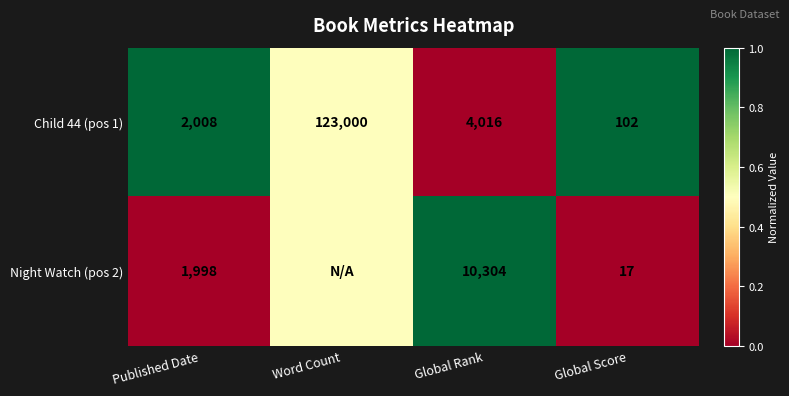

Is the value of Night Watch (pos 2) at Global Rank greater than the value of Child 44 (pos 1) at Global Rank?

Yes